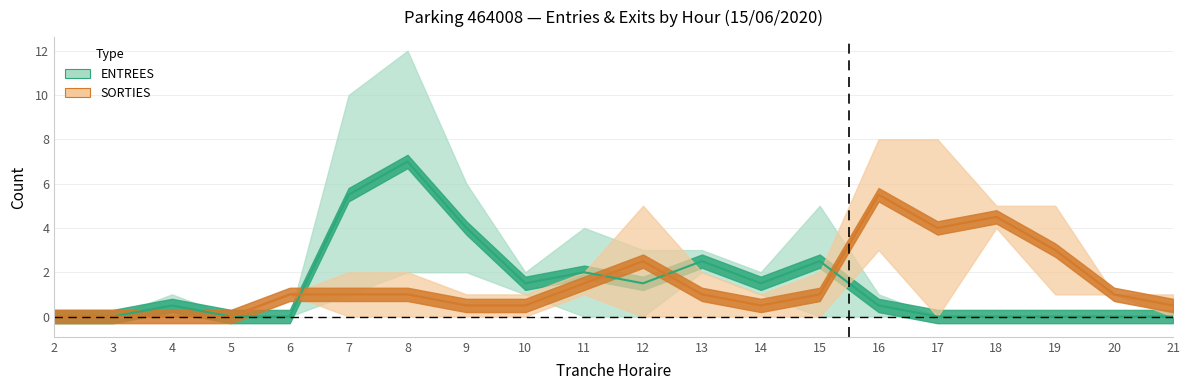

Reading left to right, list all the values displayed in this chart.

ENTREES: 0.0	0.0	0.5	0.0	0.0	5.5	7.0	4.0	1.5	2.0	1.5	2.5	1.5	2.5	0.5	0.0	0.0	0.0	0.0	0.0
SORTIES: 0.0	0.0	0.0	0.0	1.0	1.0	1.0	0.5	0.5	1.5	2.5	1.0	0.5	1.0	5.5	4.0	4.5	3.0	1.0	0.5